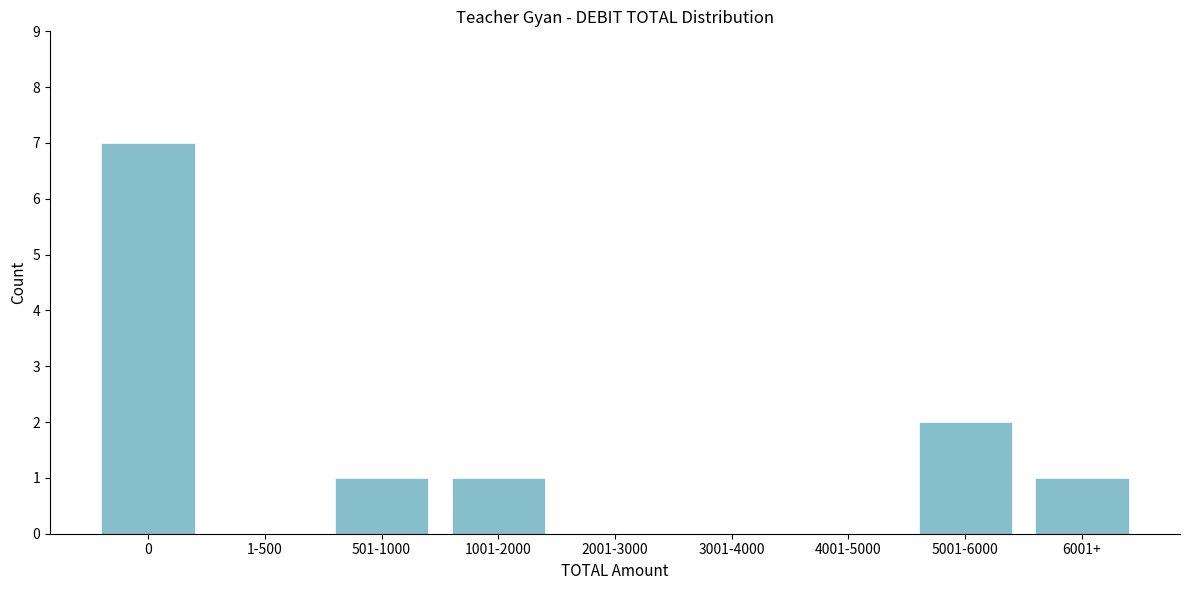

Reading right to left, transcribe all the data shown in this chart.

6001+=1	5001-6000=2	4001-5000=0	3001-4000=0	2001-3000=0	1001-2000=1	501-1000=1	1-500=0	0=7